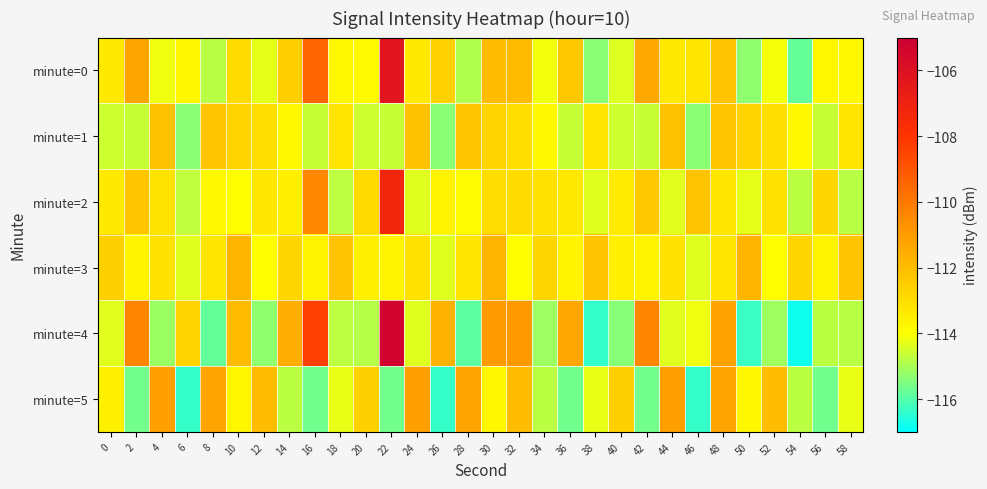

What is the difference between the highest and lowest values at 34?

2.4